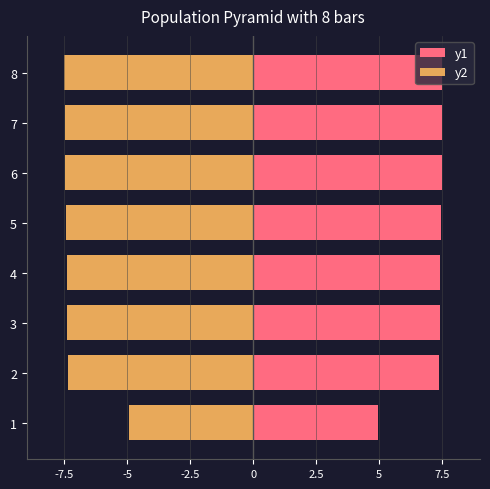

Which series changed the most between 1 and 6?

y1